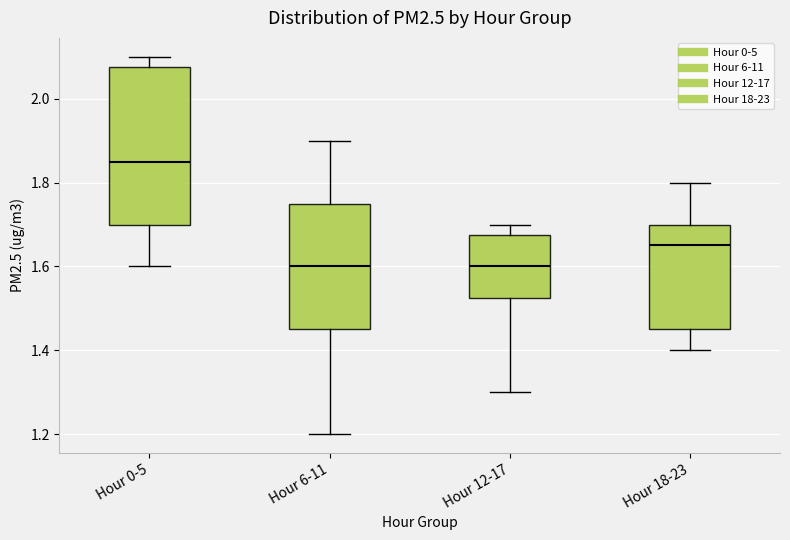

Reading left to right, read every box against the y-axis: the position of its median line, the range the box covers, and the ends of its whiskers. The values are not printed on the chart, so give them approximately, as read against the axis.

Hour 0-5: median 1.86, box 1.70 to 2.08, whiskers 1.60 to 2.10
Hour 6-11: median 1.60, box 1.46 to 1.76, whiskers 1.20 to 1.90
Hour 12-17: median 1.60, box 1.52 to 1.68, whiskers 1.30 to 1.70
Hour 18-23: median 1.66, box 1.46 to 1.70, whiskers 1.40 to 1.80